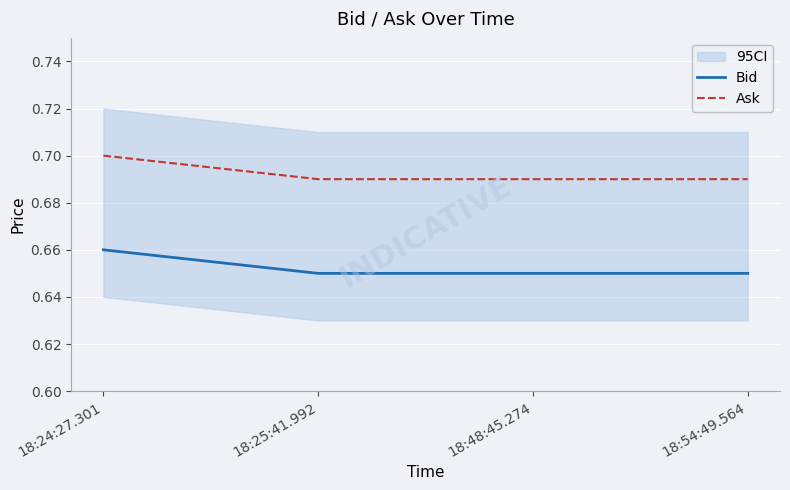

How many series are shown in this chart?

2